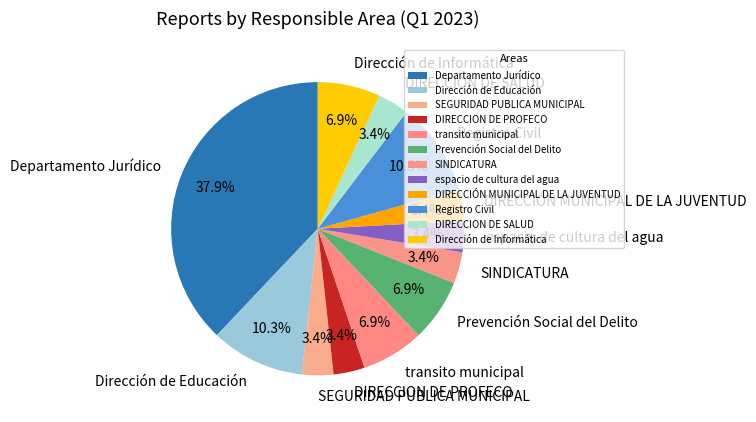

Is there a majority slice in this chart?

No